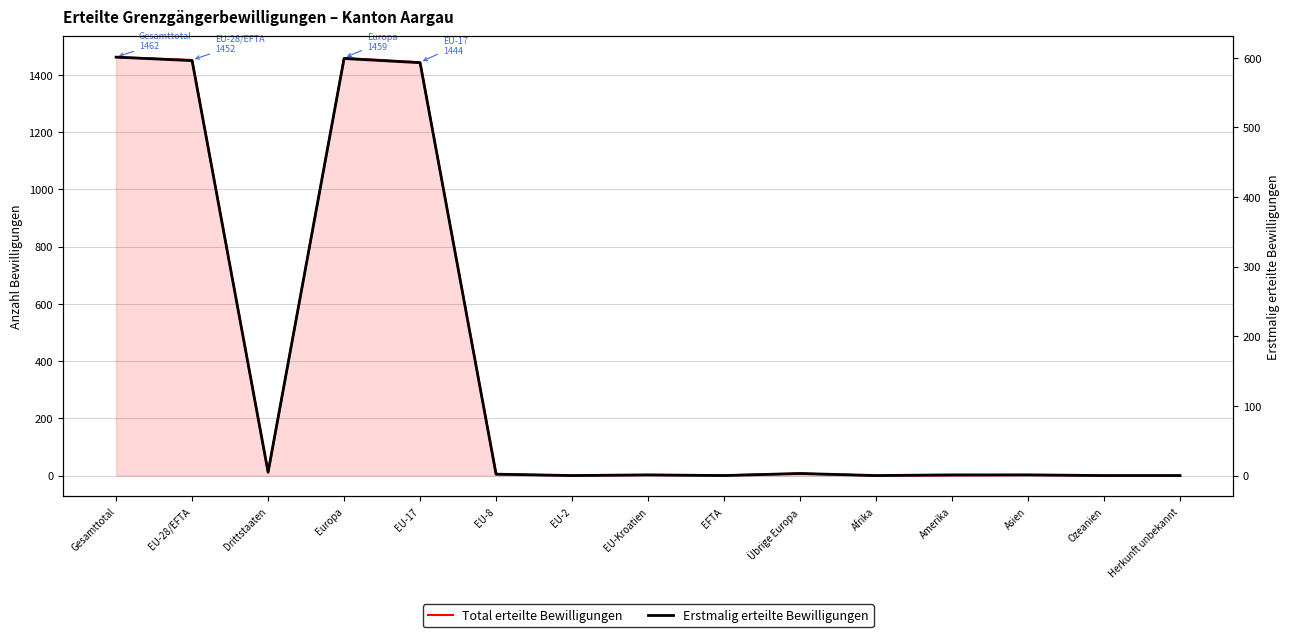

The value of Total erteilte Bewilligungen at Ozeanien is 671. True or false?

False